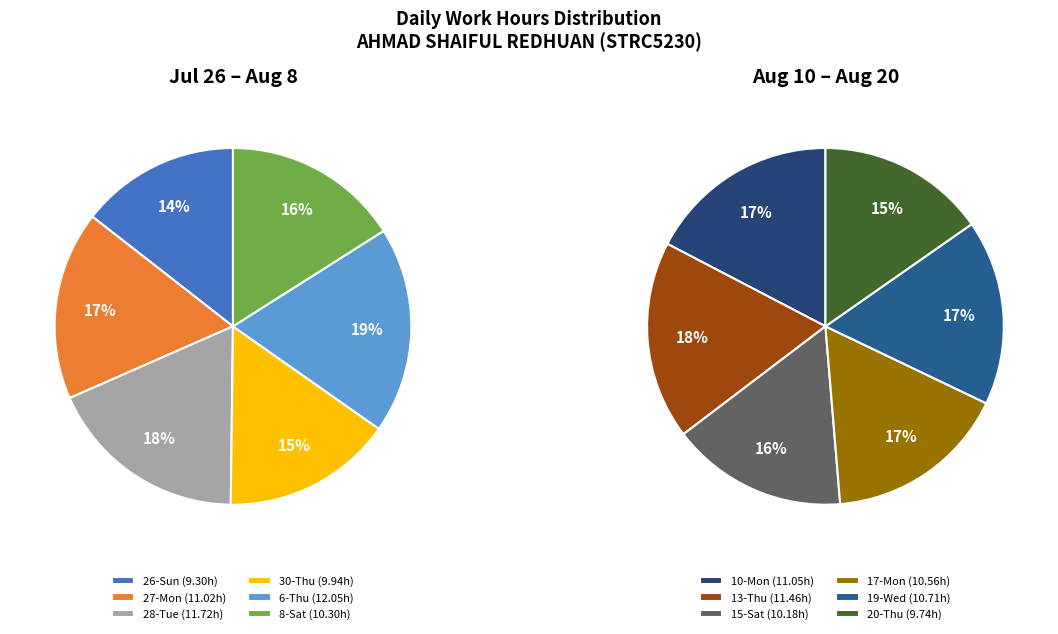

Rank the categories by value from highest to lowest.

6-Thu, 28-Tue, 13-Thu, 10-Mon, 27-Mon, 19-Wed, 17-Mon, 8-Sat, 15-Sat, 30-Thu, 20-Thu, 26-Sun